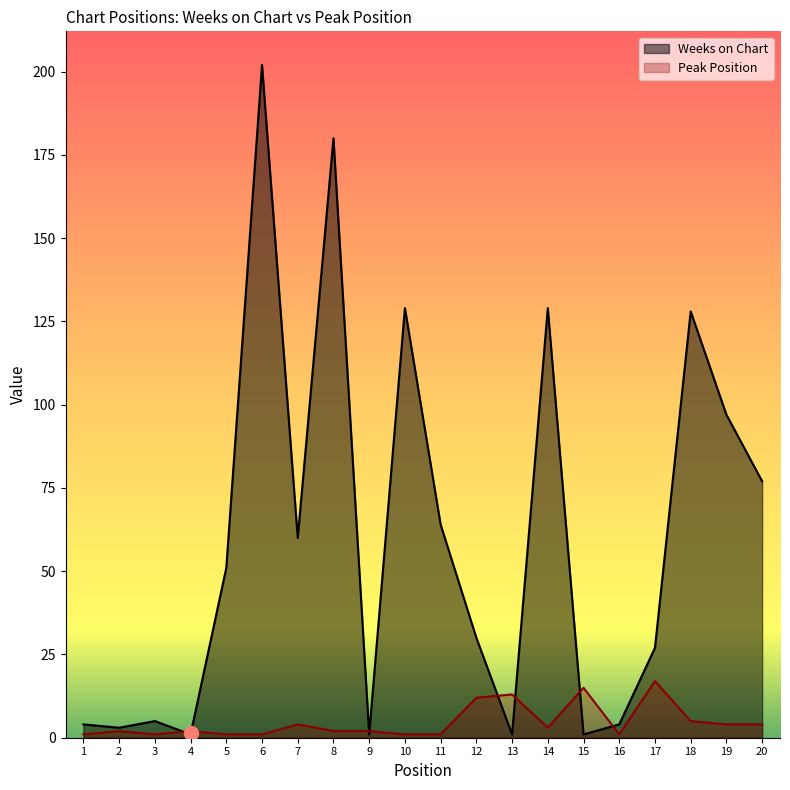

Where is Peak Position nearest to the value 9?

12